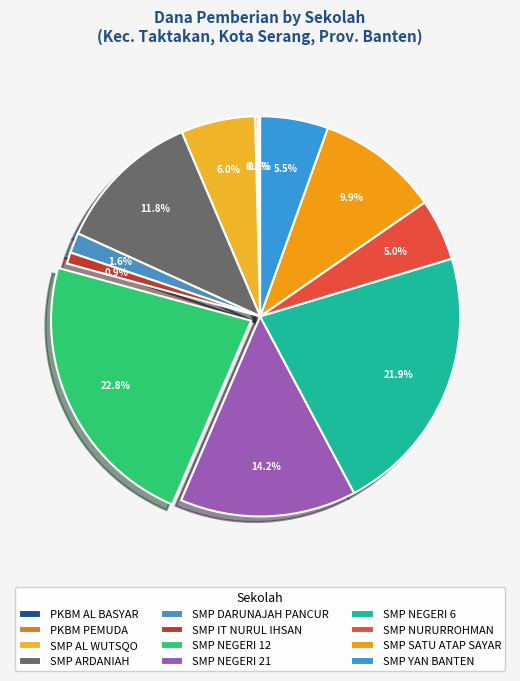

What percentage is NOT represented by SMP YAN BANTEN?

94.5%